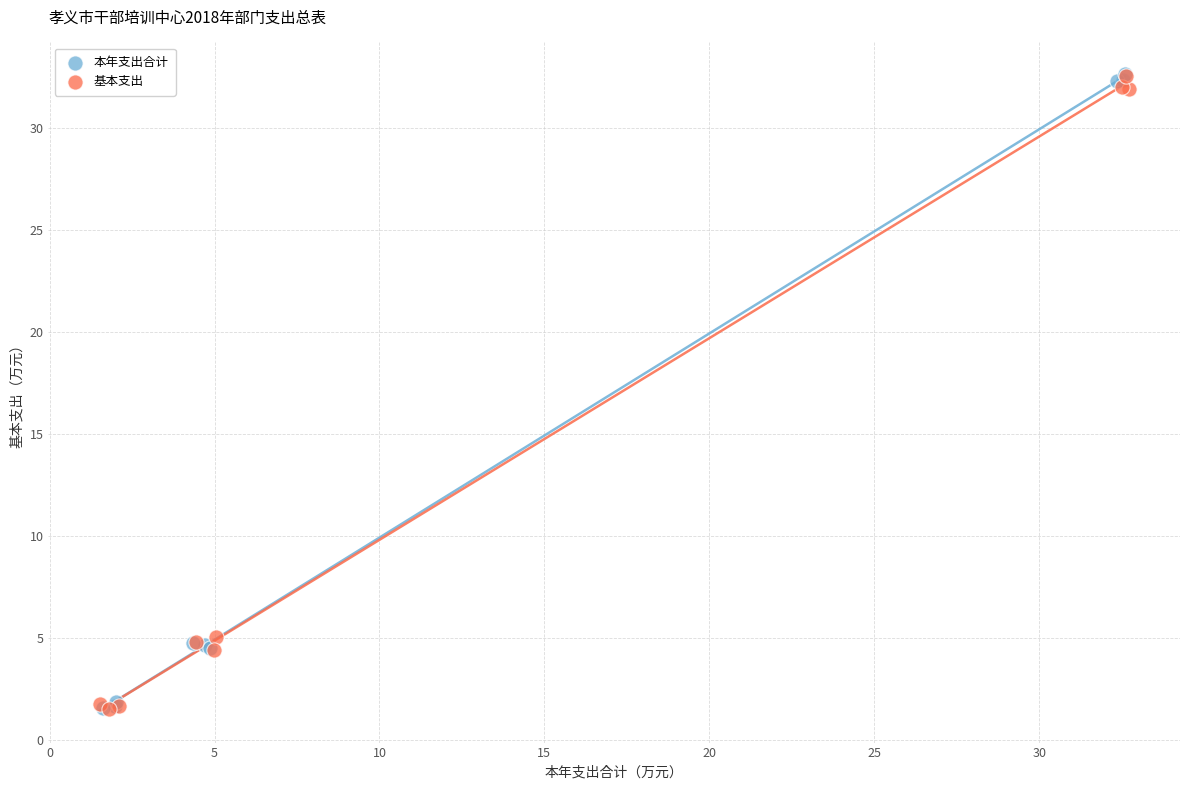

Which series has the largest Y range (max minus min)?

本年支出合计